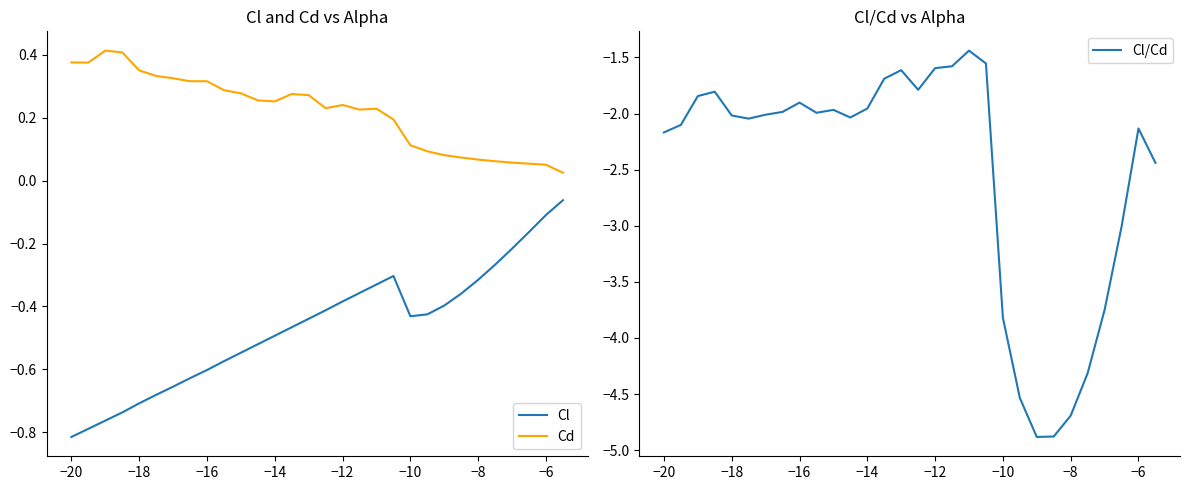

True or false: Cl and Cd cross at least once.

False